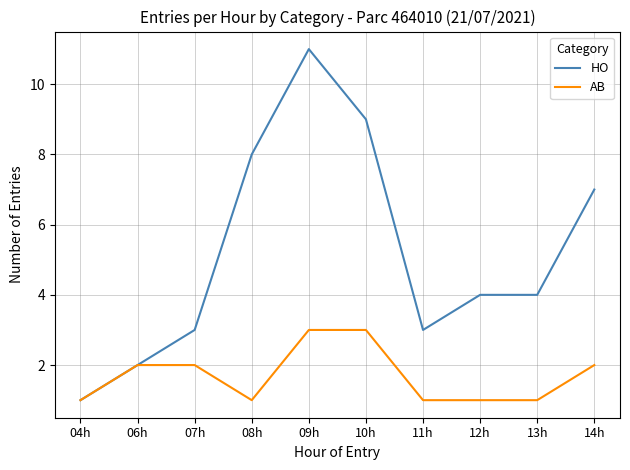

Reading left to right, transcribe all the data shown in this chart.

HO: 1	2	3	8	11	9	3	4	4	7
AB: 1	2	2	1	3	3	1	1	1	2